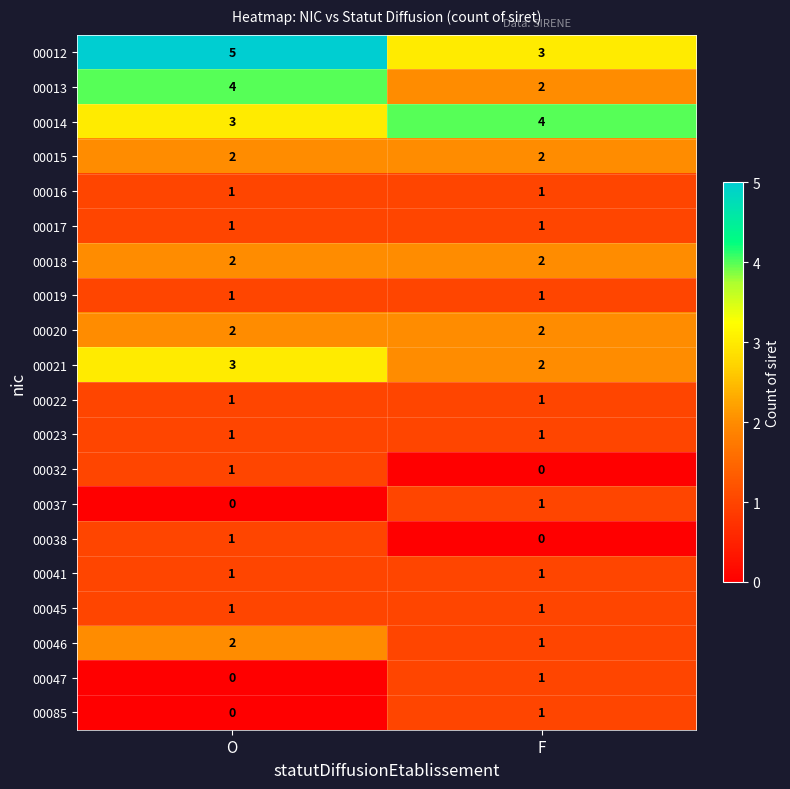

What is the lowest value of the 00012 series?

3